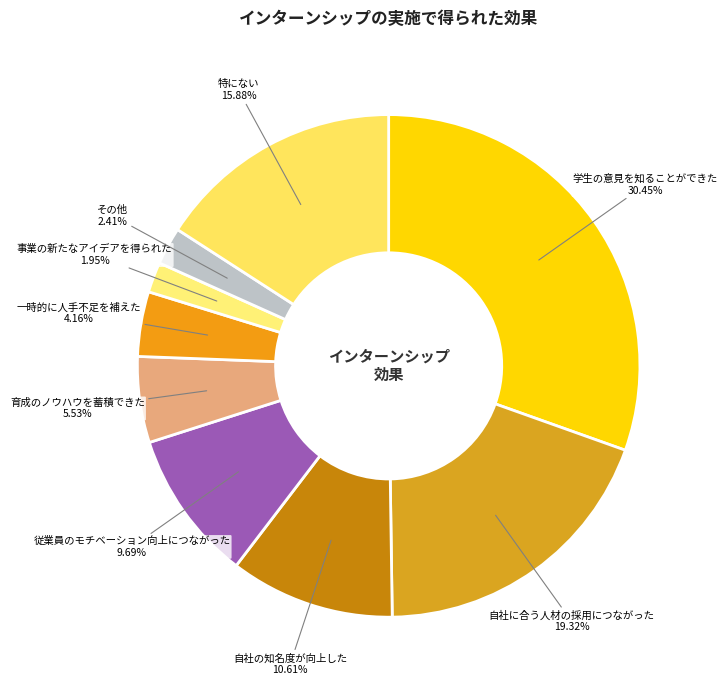

To the nearest percent, what is the combined percentage of 自社に合う人材の採用につながった and 事業の新たなアイデアを得られた?

21%